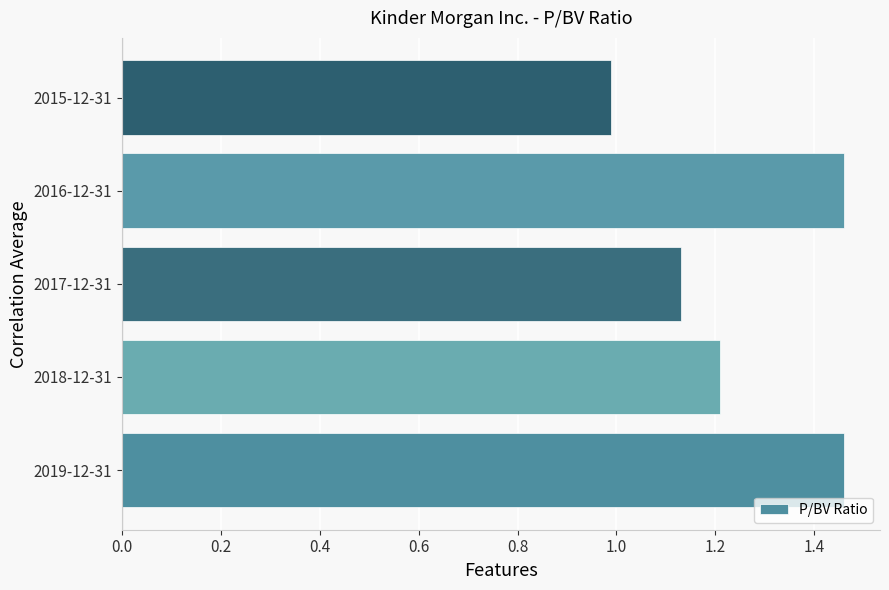

What is the difference between the values at 2017-12-31 and 2019-12-31?

0.3